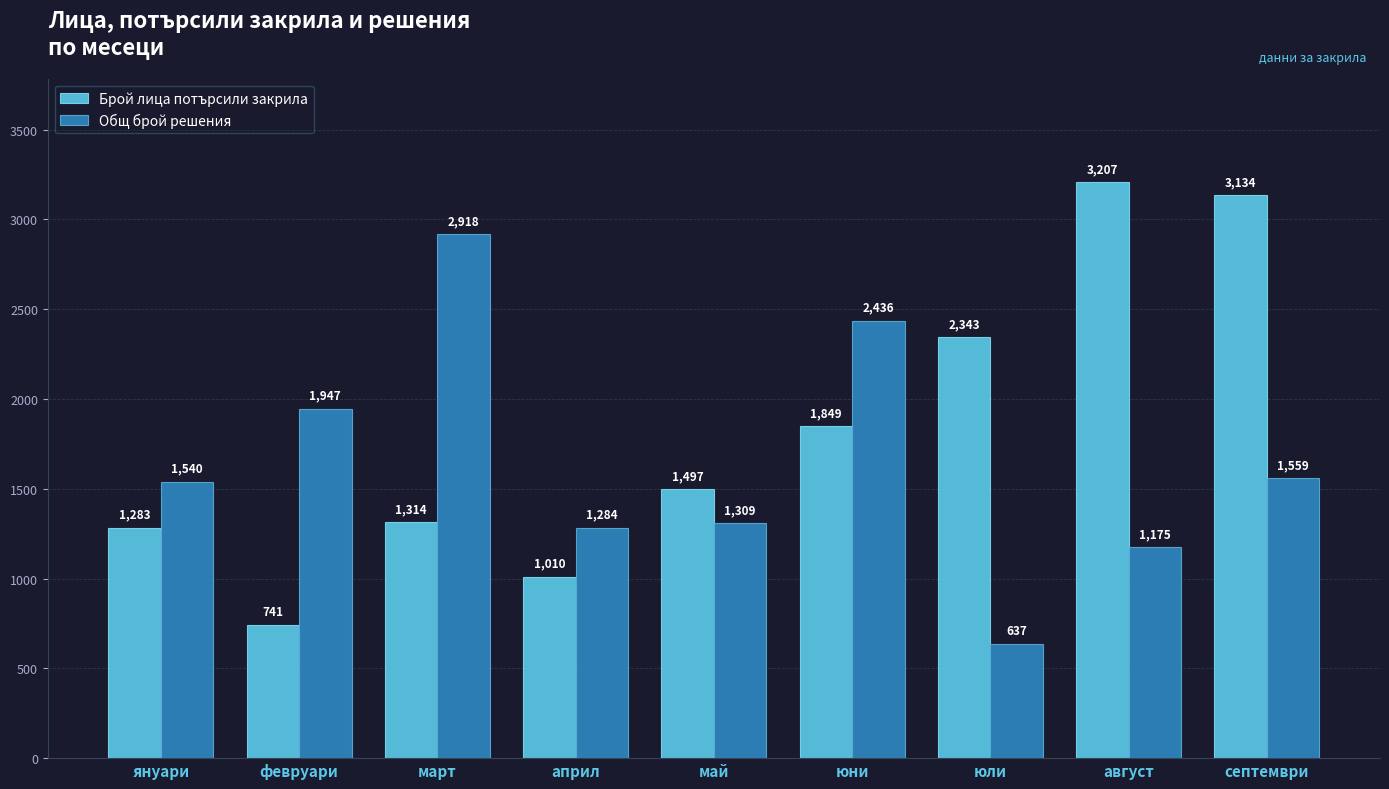

At which label does Брой лица потърсили закрила reach its peak?

август